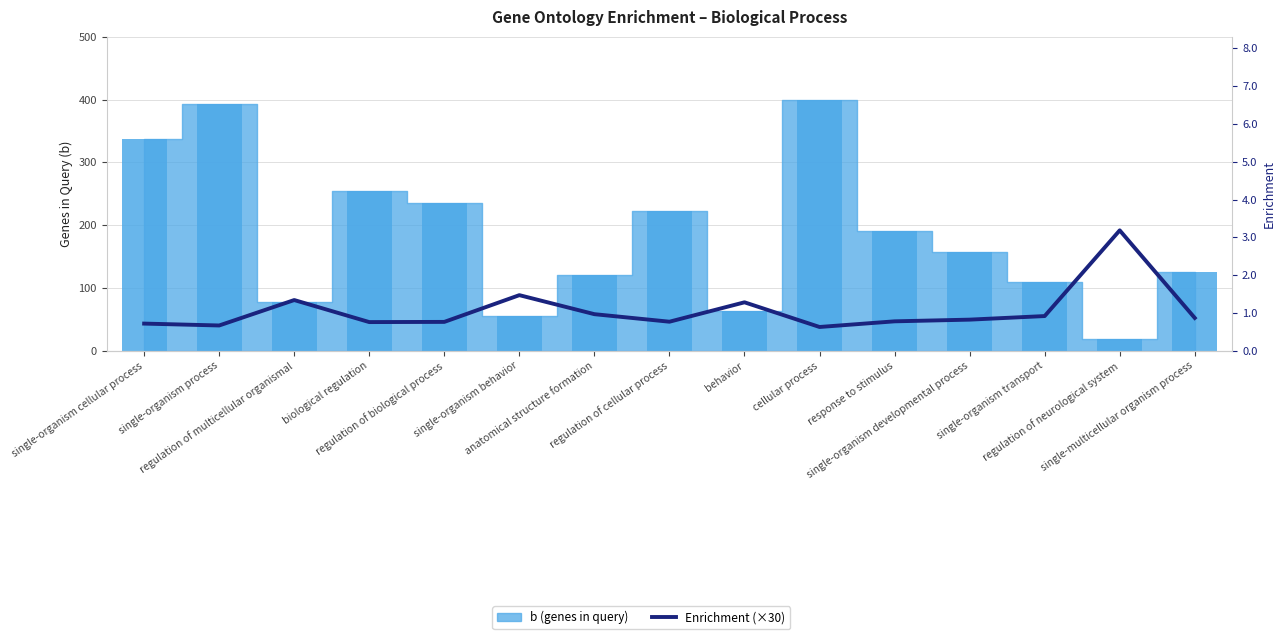

What position from the right is single-organism transport?

3